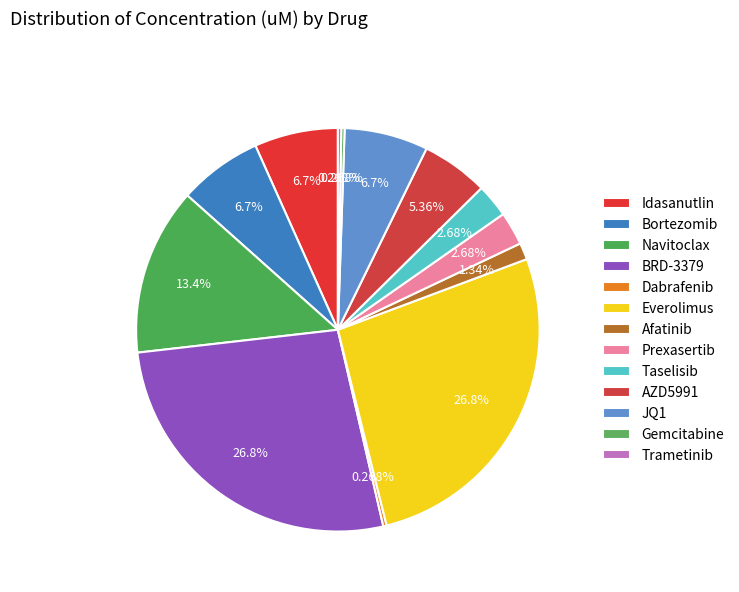

To the nearest percent, what percentage of the pie is JQ1?

7%